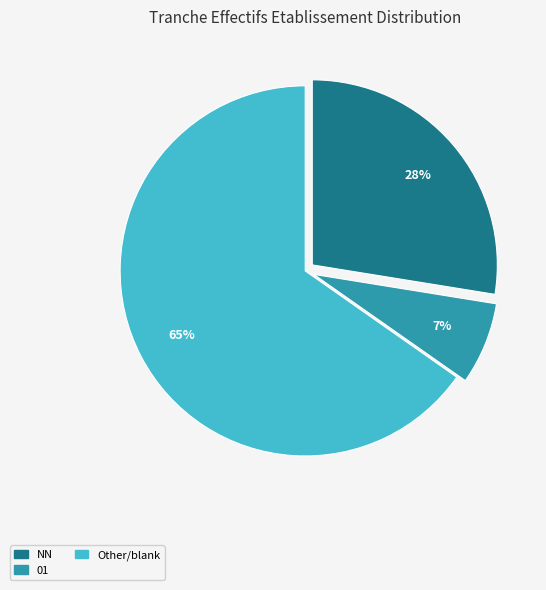

To the nearest percent, what is the average slice percentage?

33%